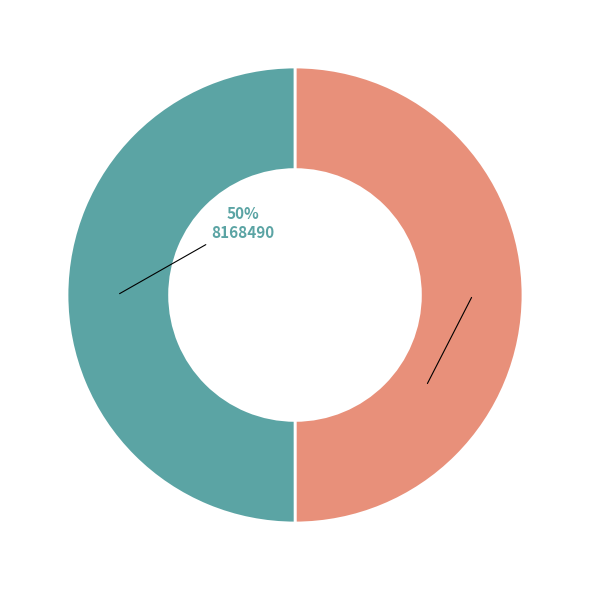

What percentage is the 8166357 slice, to the nearest percent?

50%